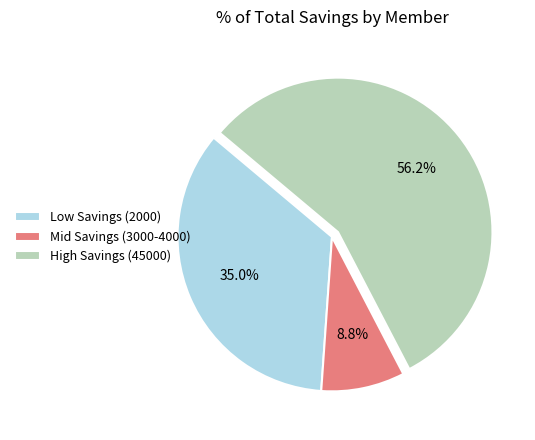

Which category accounts for the majority?

High Savings (45000)